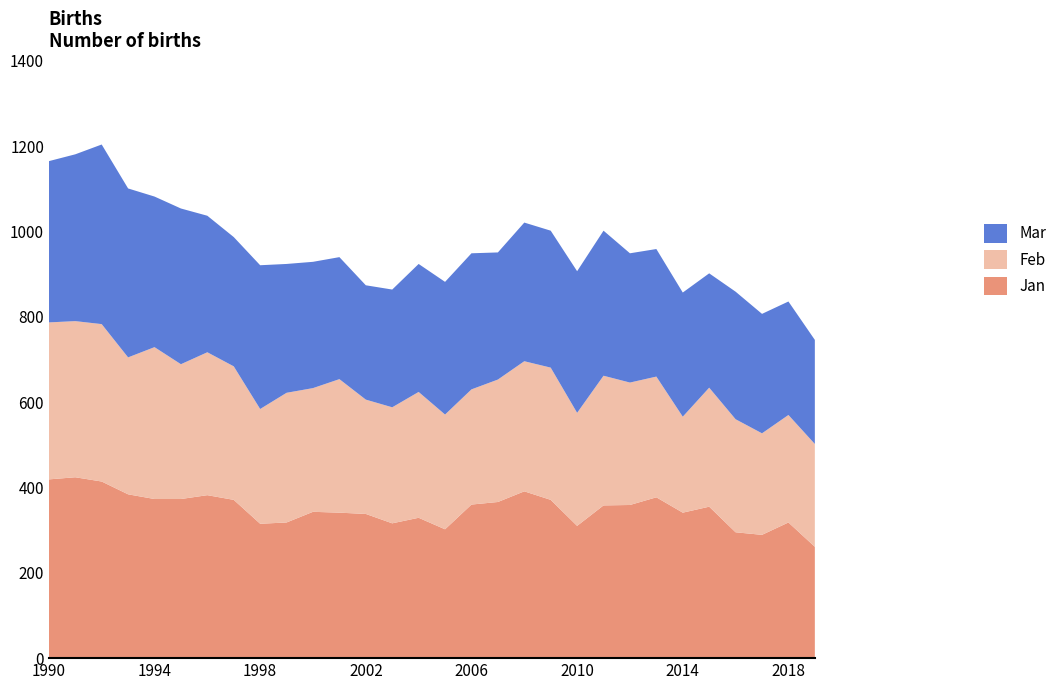

Reading left to right, what are all the values shown in this chart?

Jan: 1990=419	1991=424	1992=414	1993=384	1994=373	1995=373	1996=382	1997=371	1998=315	1999=318	2000=343	2001=341	2002=338	2003=316	2004=329	2005=302	2006=360	2007=366	2008=391	2009=371	2010=310	2011=358	2012=359	2013=377	2014=341	2015=355	2016=295	2017=289	2018=318	2019=261
Feb: 1990=368	1991=366	1992=369	1993=321	1994=356	1995=316	1996=335	1997=313	1998=269	1999=304	2000=290	2001=313	2002=268	2003=272	2004=295	2005=269	2006=270	2007=287	2008=305	2009=310	2010=265	2011=304	2012=287	2013=283	2014=225	2015=279	2016=265	2017=238	2018=252	2019=241
Mar: 1990=378	1991=391	1992=421	1993=396	1994=353	1995=365	1996=320	1997=303	1998=337	1999=302	2000=296	2001=286	2002=268	2003=276	2004=300	2005=311	2006=319	2007=298	2008=325	2009=321	2010=332	2011=340	2012=303	2013=299	2014=291	2015=268	2016=299	2017=280	2018=266	2019=244